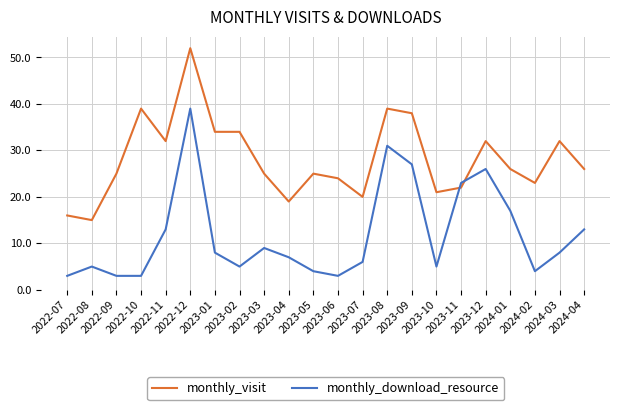

Which series has the largest total across all categories?

monthly_visit